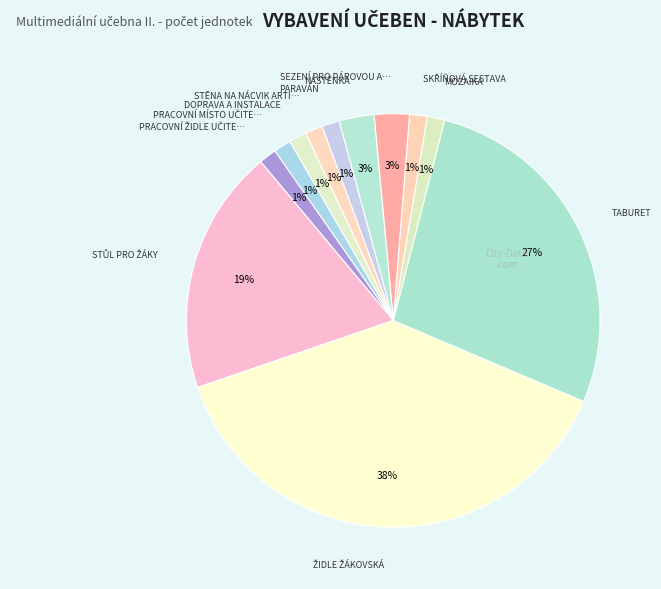

Which category has the biggest portion of the pie?

ŽIDLE ŽÁKOVSKÁ